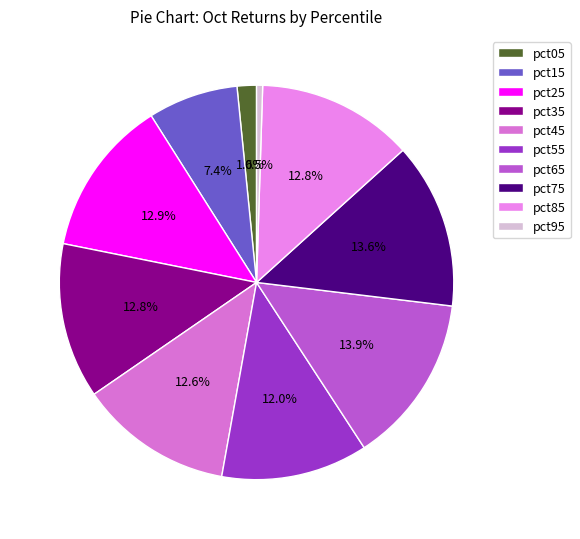

True or false: pct35 accounts for 13% of the total.

True